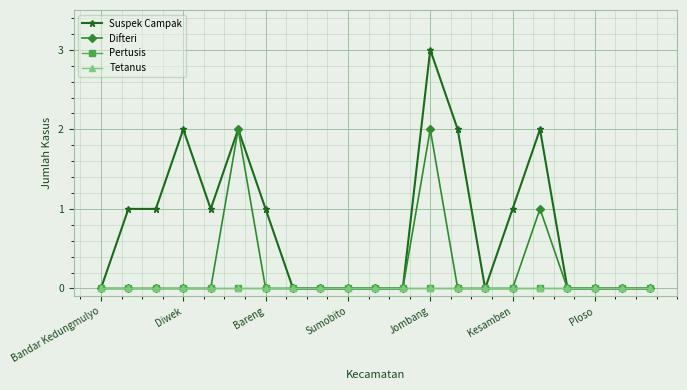

What is the difference between the maximum and minimum values in the Suspek Campak series?

3